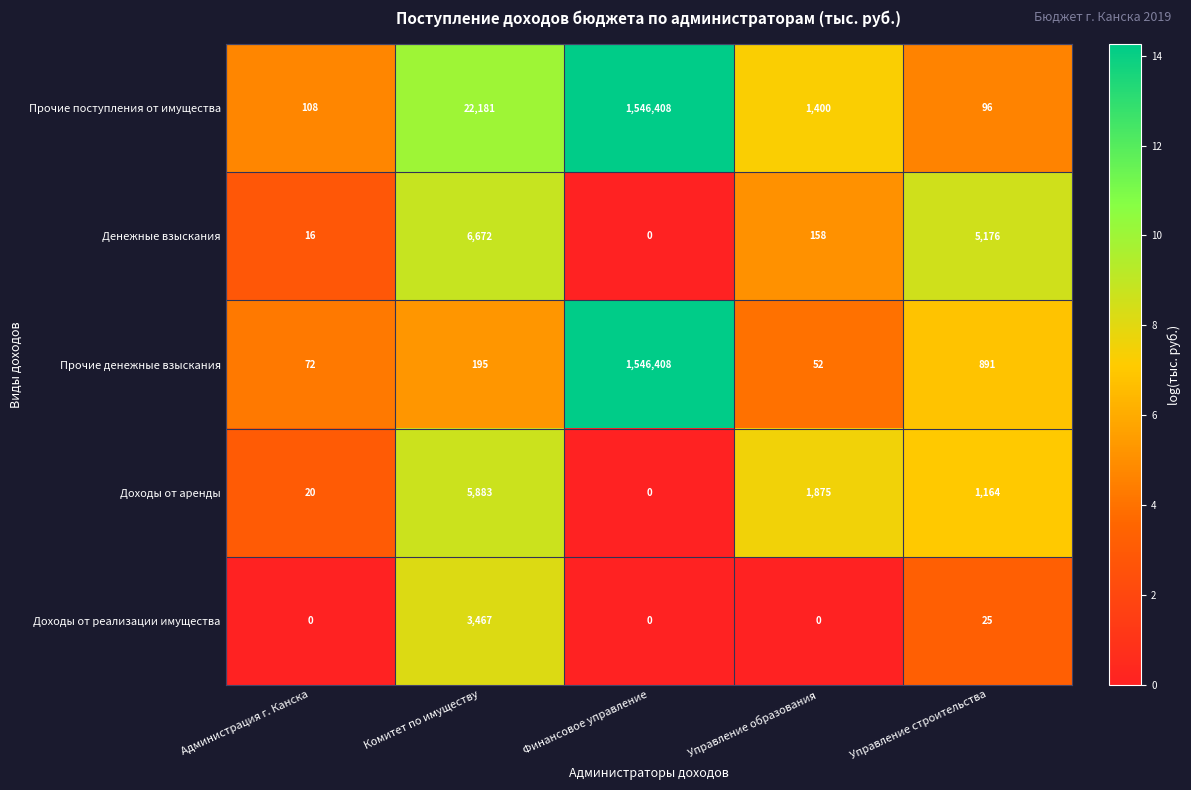

How many distinct data groups are displayed?

5